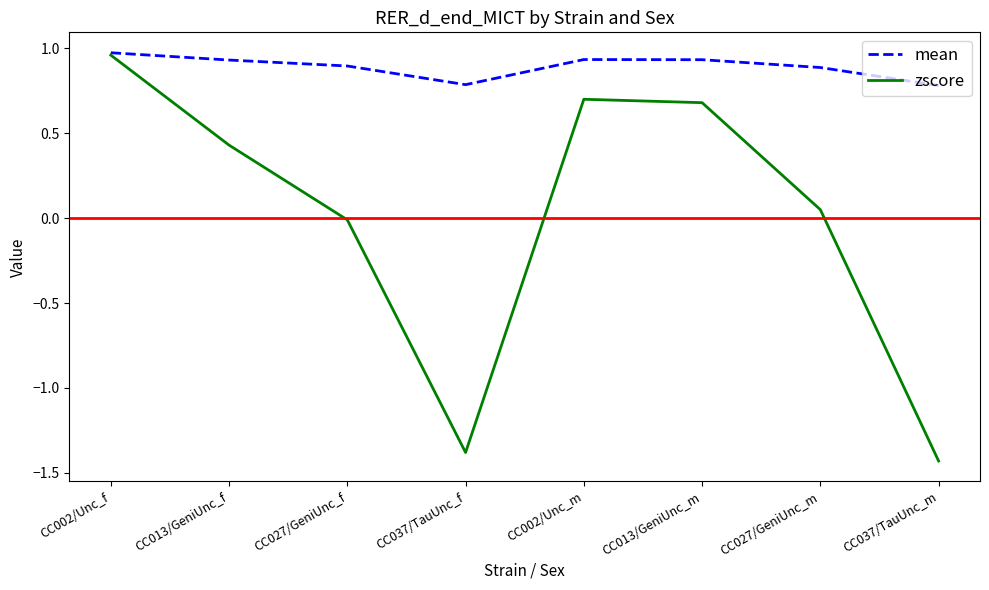

What position from the left is CC037/TauUnc_f?

4